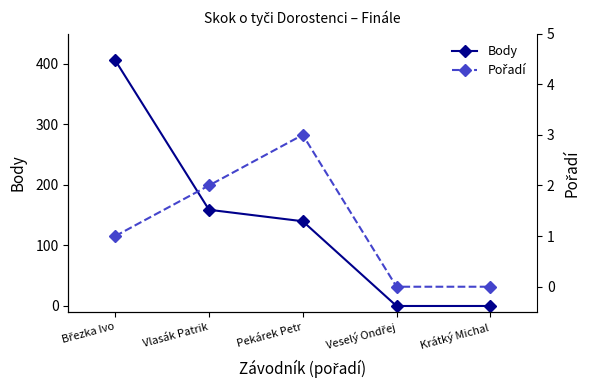

Which has a higher value, Vlasák Patrik or Březka Ivo?

Březka Ivo